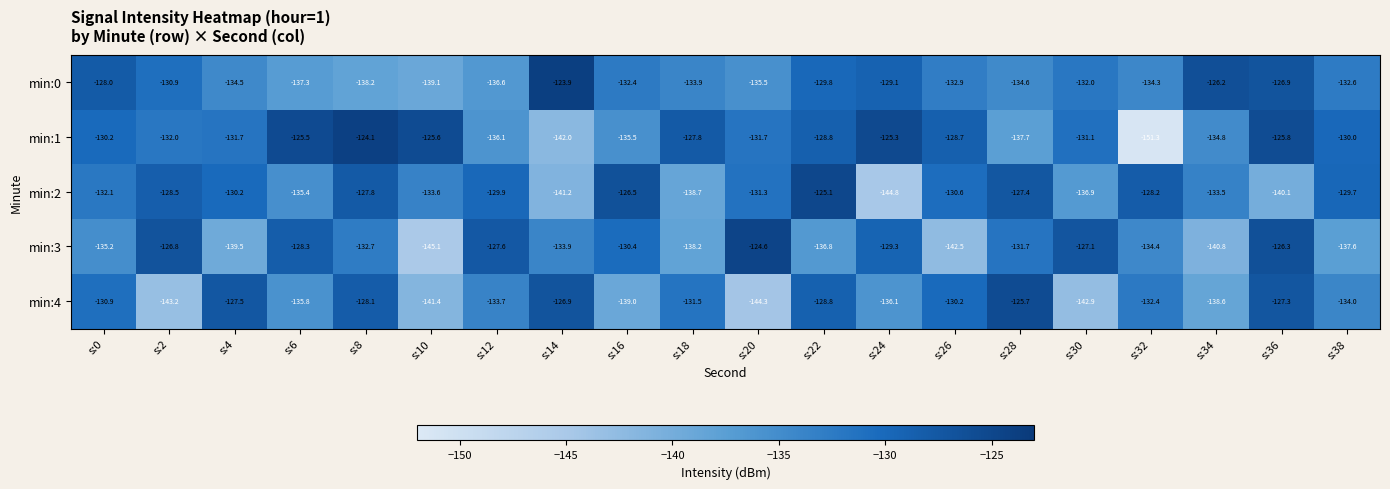

At which category is the sum across all series the highest?

s:36